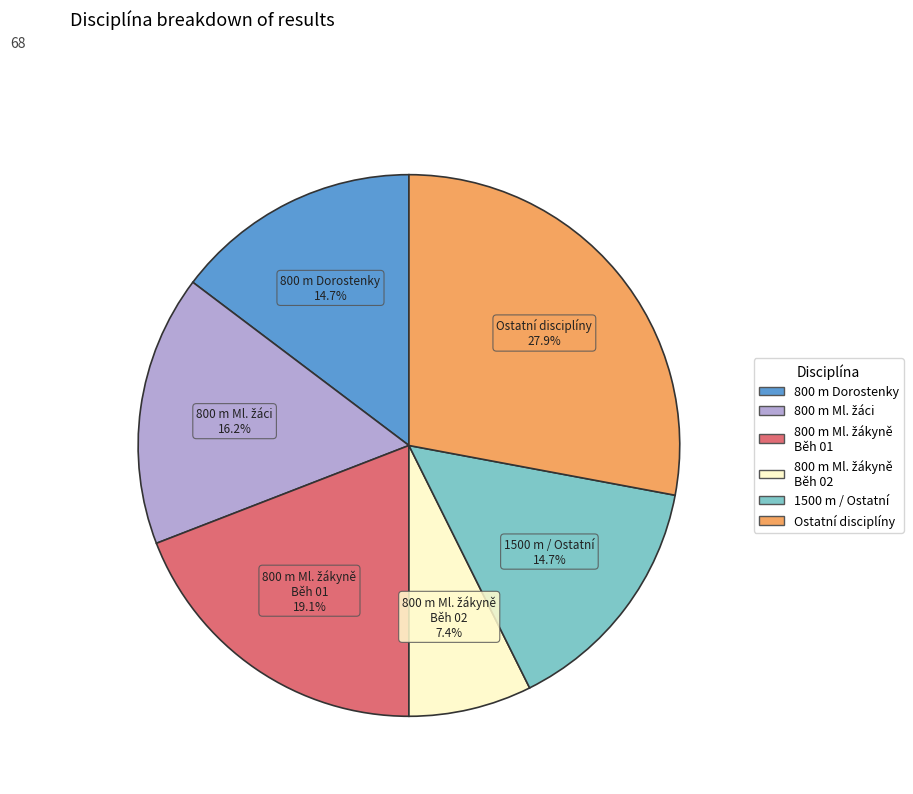

Is there a majority slice in this chart?

No